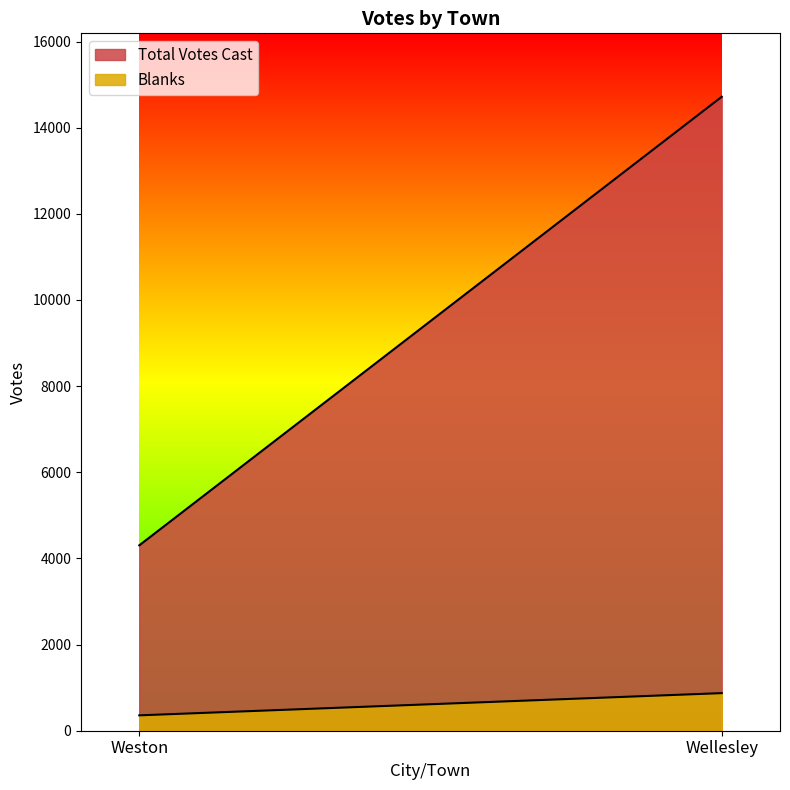

Is the value of Blanks at Weston greater than the value of Total Votes Cast at Weston?

No